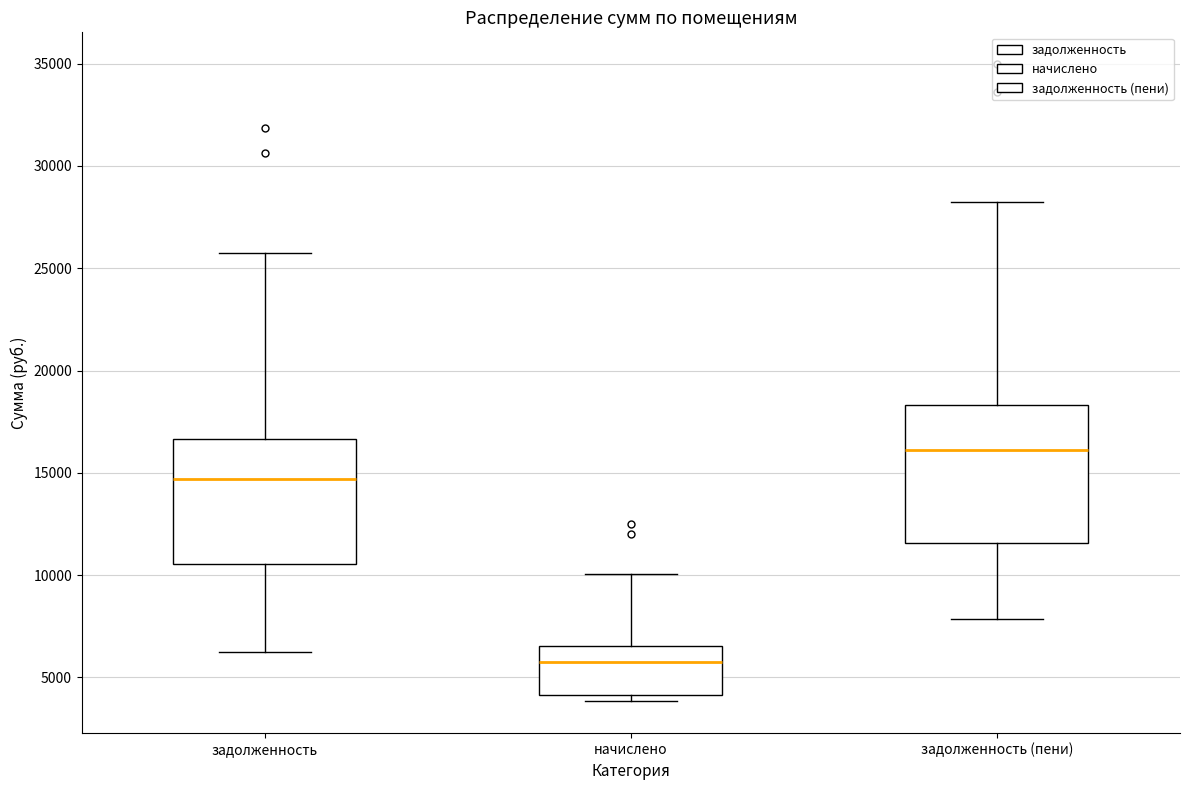

Comparing the boxes themselves (not the whiskers), which one is the tallest?

задолженность (пени)